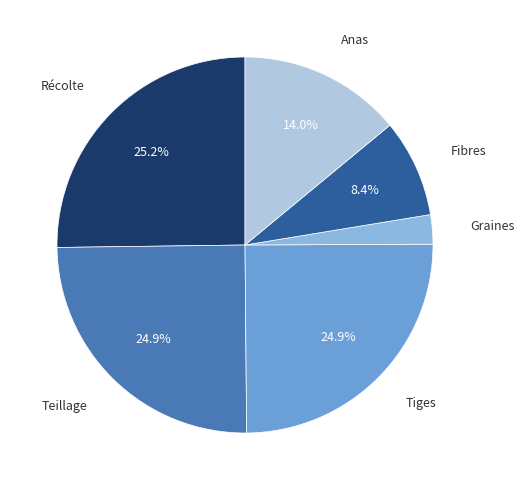

Is there any slice that represents more than half of the pie?

No